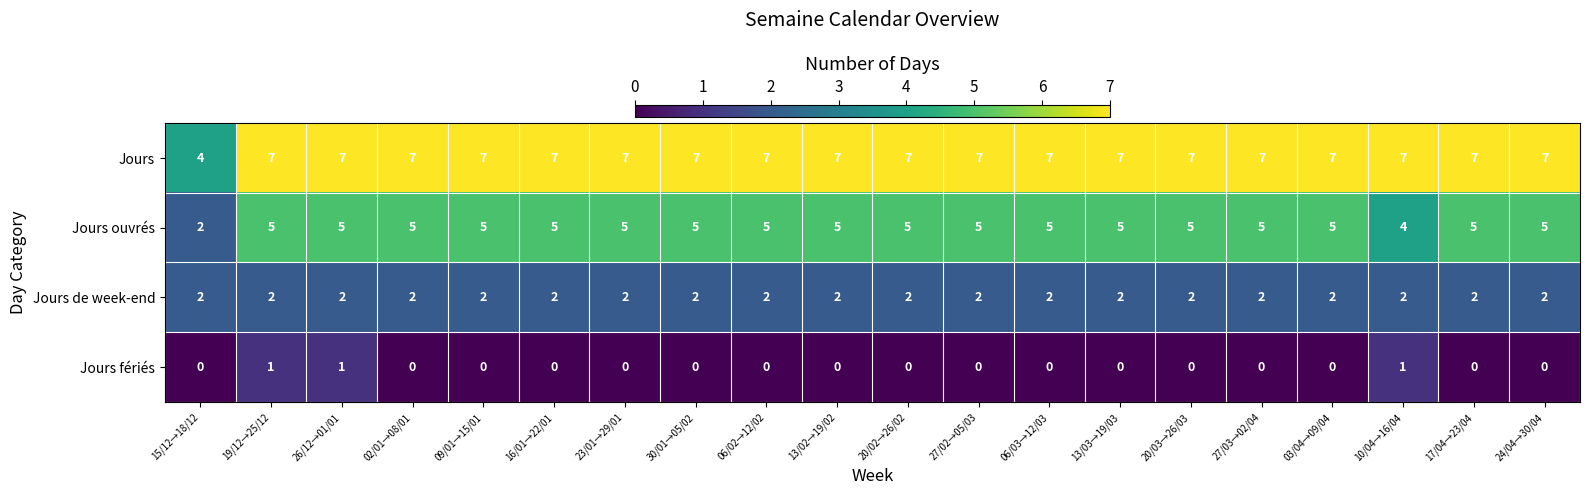

List the series in order of their peak value, highest first.

Jours, Jours ouvrés, Jours de week-end, Jours fériés